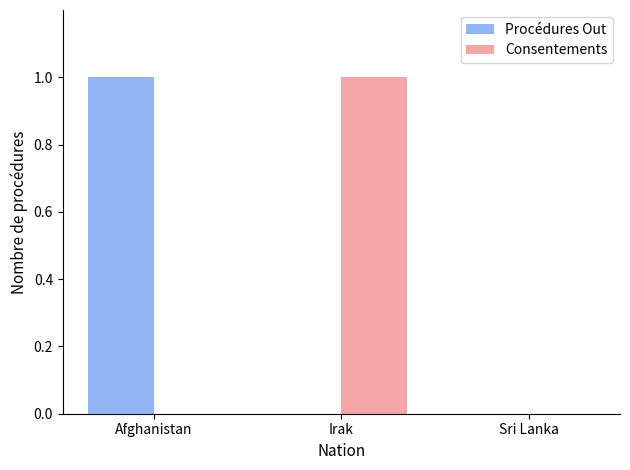

Is it true that Consentements equals 0 at Irak?

False